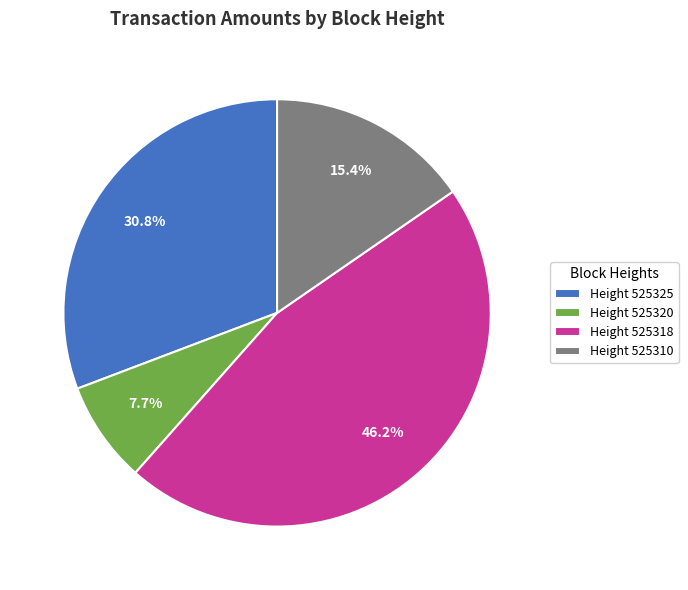

To the nearest percent, what is the difference between the largest and smallest slice percentages?

38%